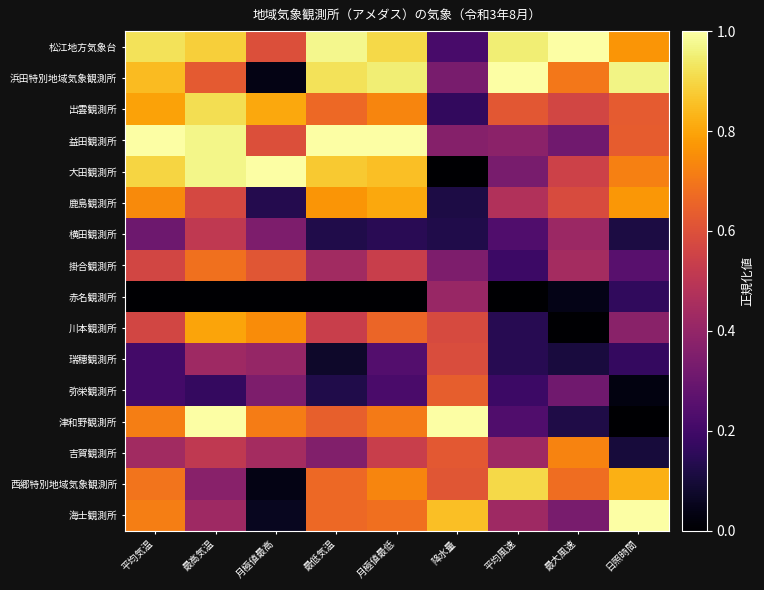

Which series has the largest range (max minus min)?

津和野観測所